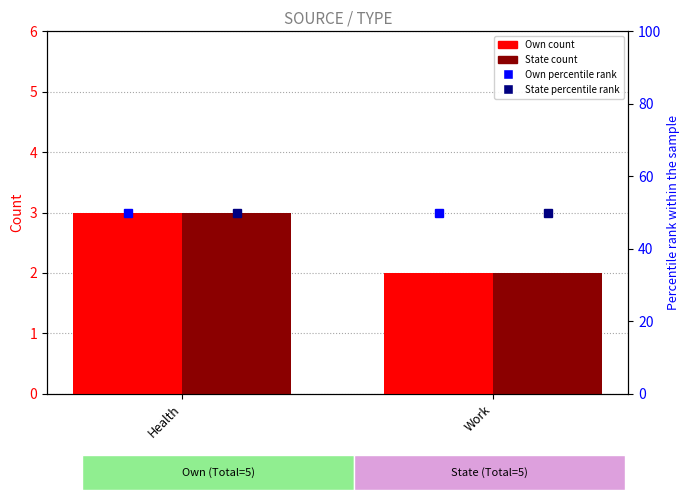

Is it true that State equals 3 at Health?

True